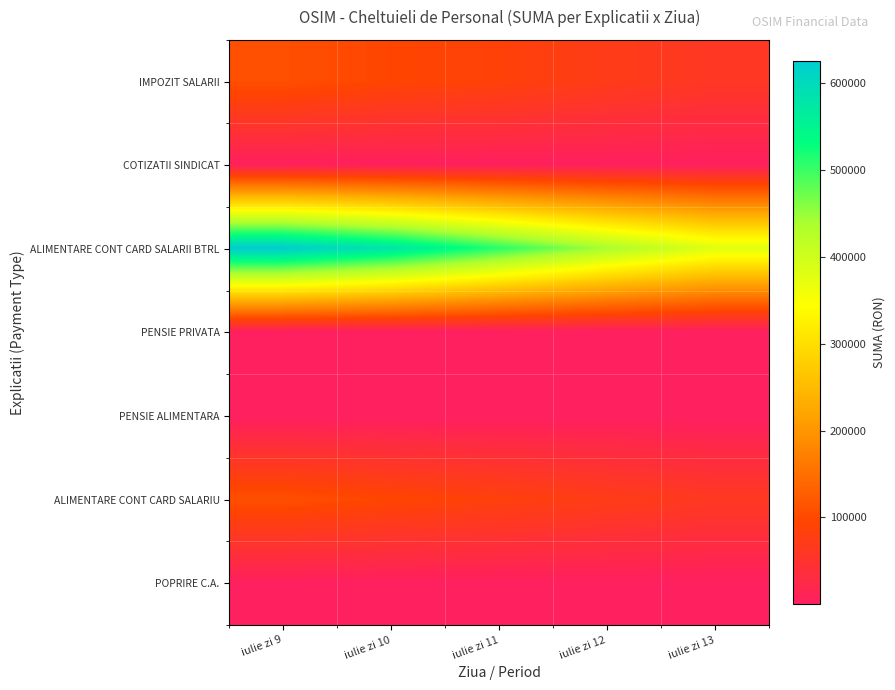

What is the total value across all series at iulie zi 10?

775580